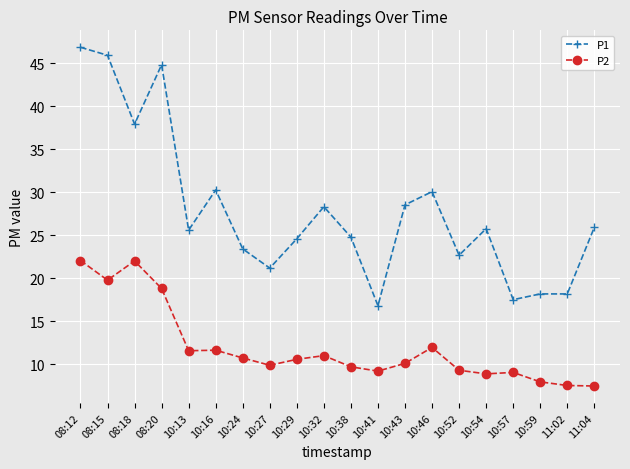

True or false: P1 has more than 0 interior local peaks.

True